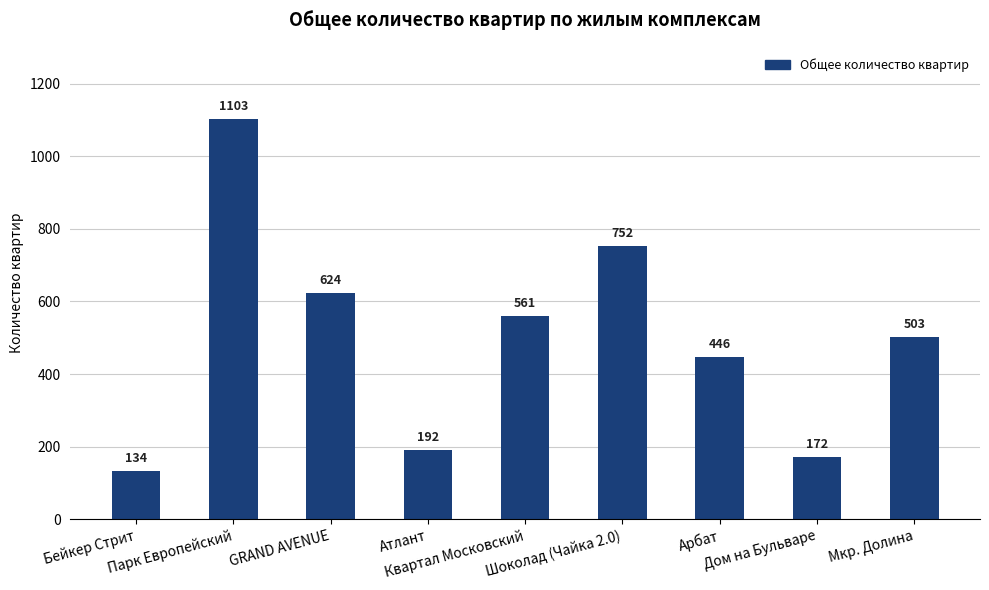

Reading left to right, extract all data points from this chart.

Бейкер Стрит=134	Парк Европейский=1103	GRAND AVENUE=624	Атлант=192	Квартал Московский=561	Шоколад (Чайка 2.0)=752	Арбат=446	Дом на Бульваре=172	Мкр. Долина=503